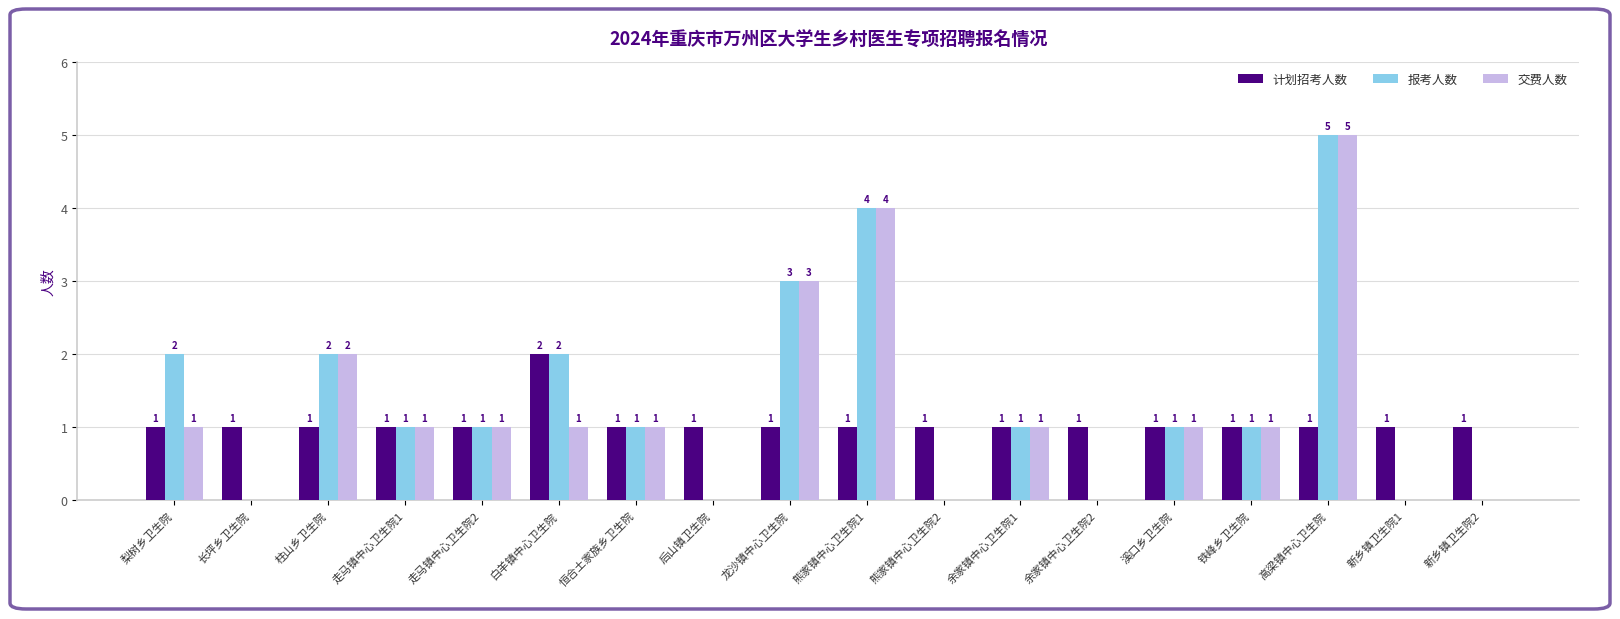

What is the maximum value for 交费人数?

5